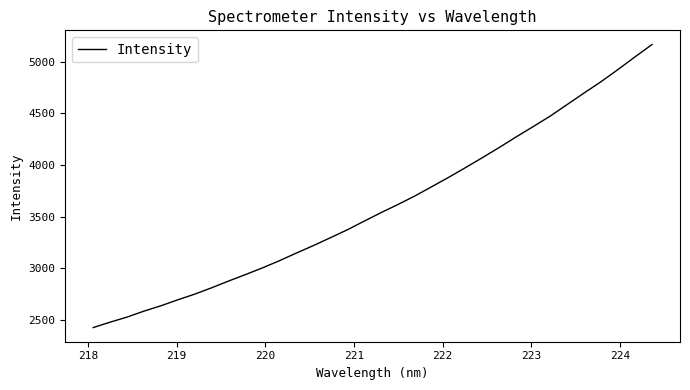

What is the difference between the maximum and minimum values?

2745.3